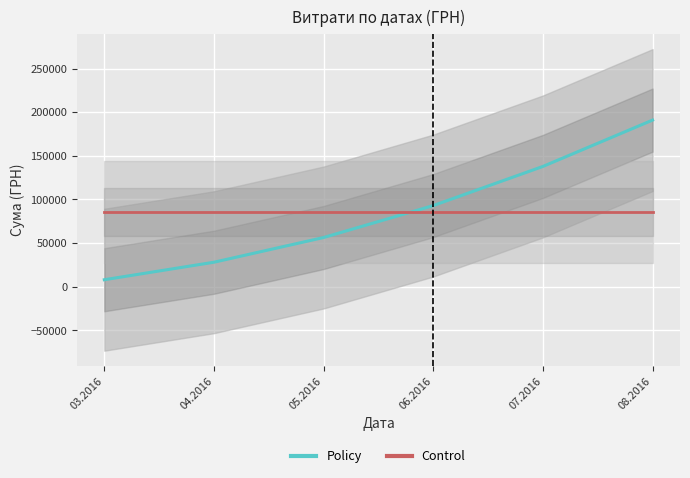

Rank the series by their maximum value, from highest to lowest.

Policy, Control